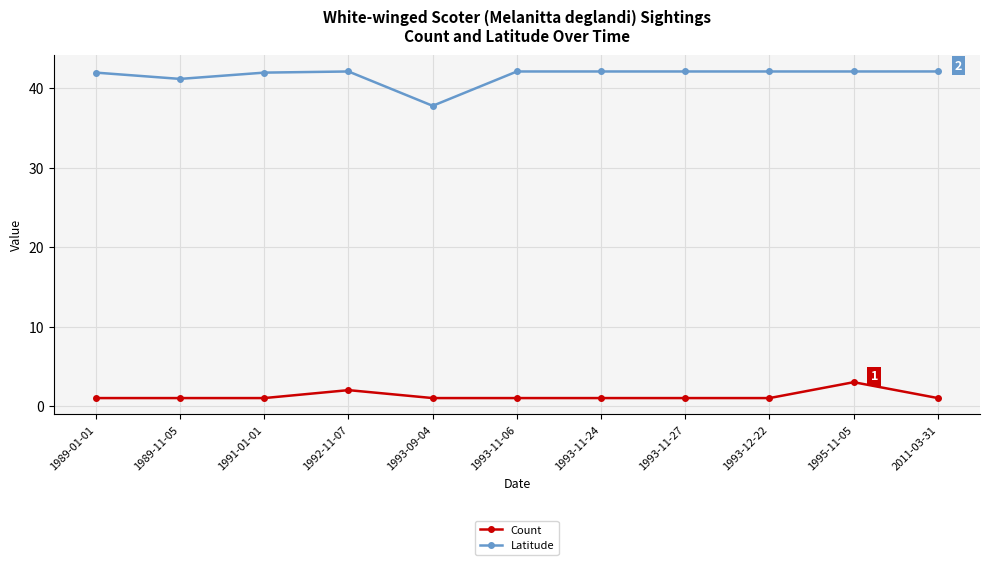

True or false: Count and Latitude cross at least once.

False